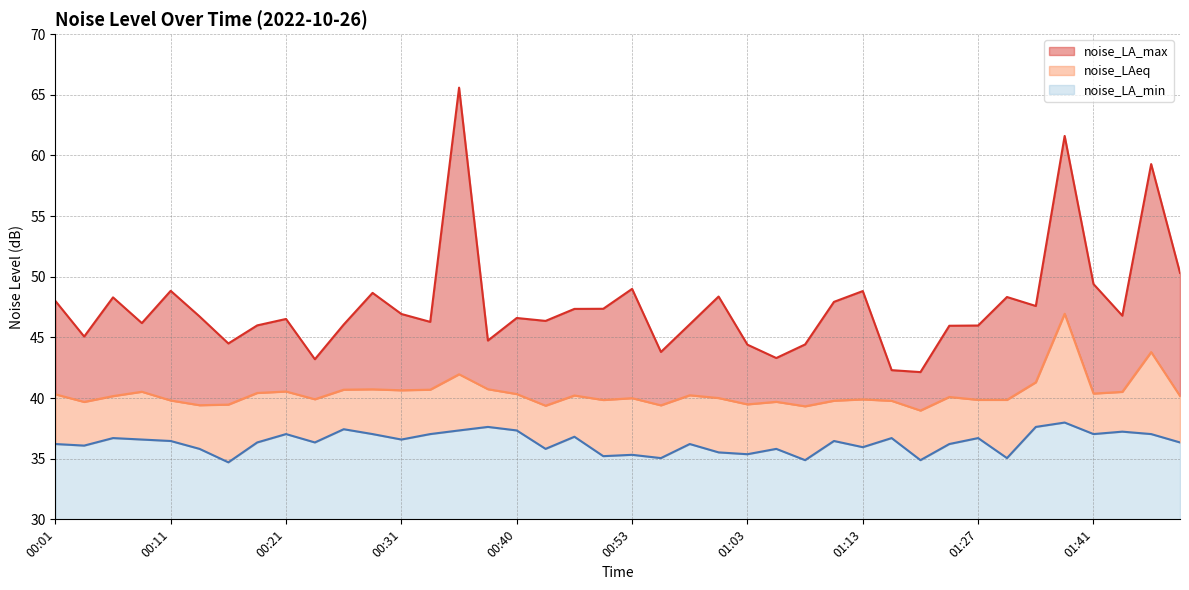

Between 00:35 and 00:40, which series saw the biggest shift?

noise_LA_max